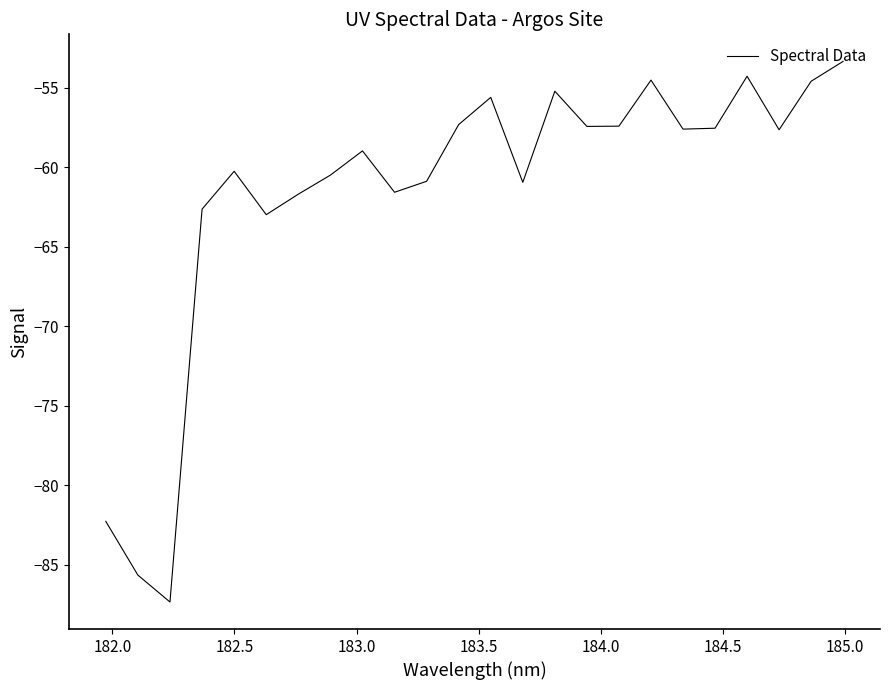

What is the difference between the maximum and minimum values?

34.0